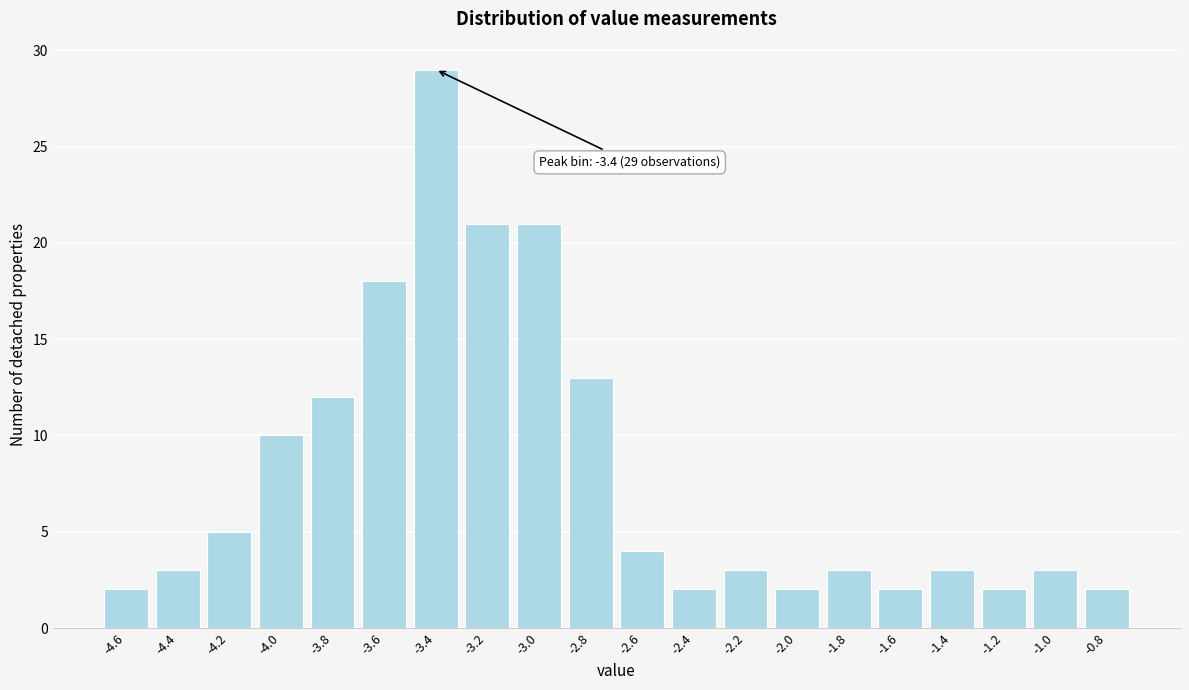

Reading left to right, extract all data points from this chart.

2	3	5	10	12	18	29	21	21	13	4	2	3	2	3	2	3	2	3	2